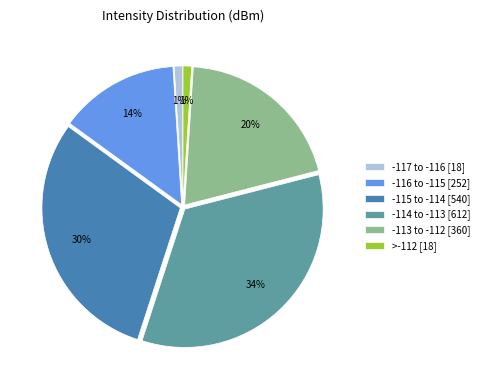

To the nearest percent, what is the average slice percentage?

17%